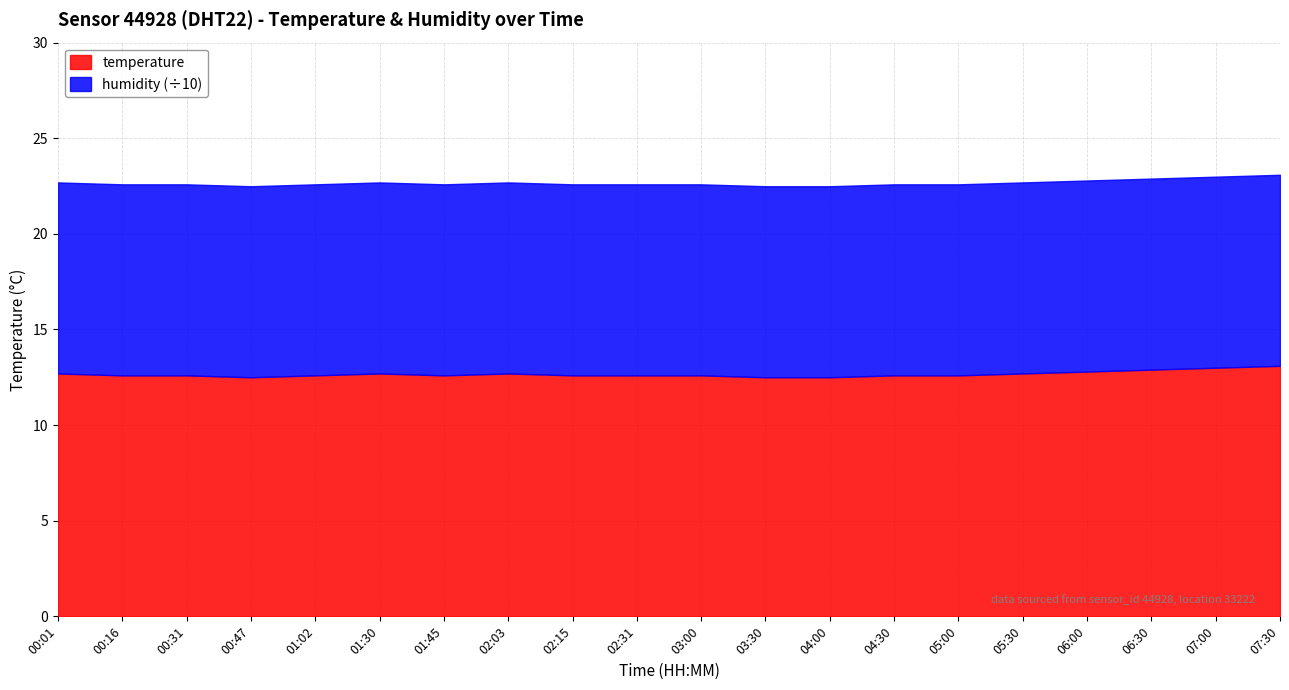

What is the total value across all series at 04:00?

22.5